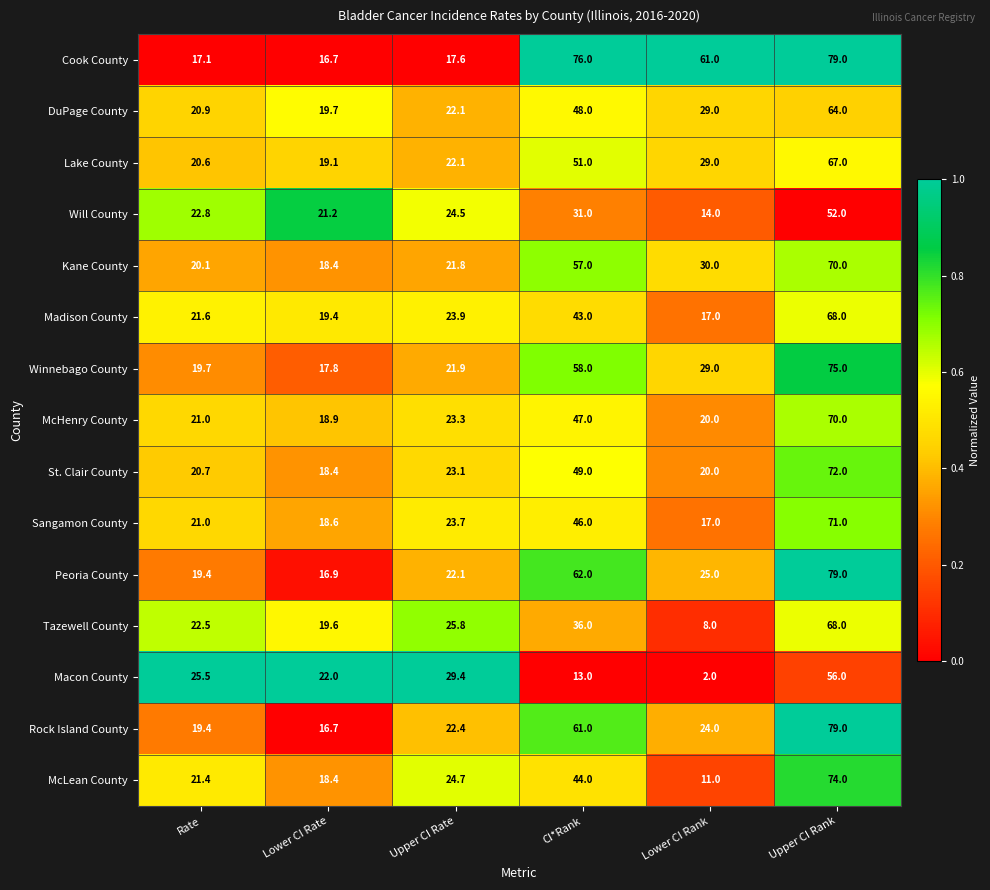

What value does the Tazewell County series have at Lower CI Rank?

8.0